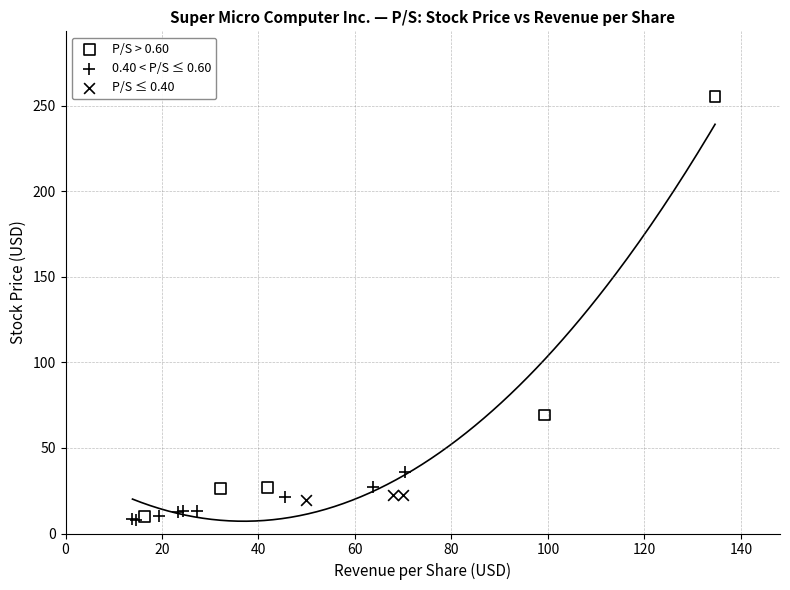

Which series has the widest spread of Y values?

P/S > 0.60